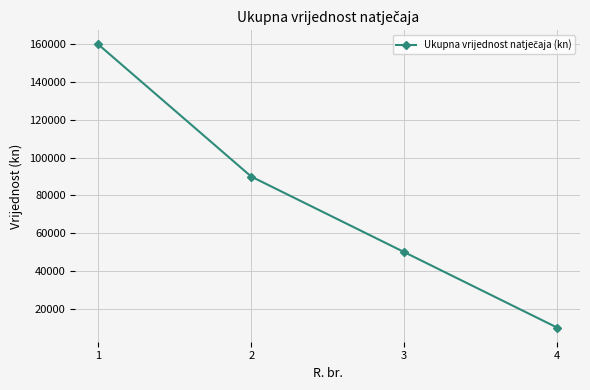

Which label corresponds to the smallest value in the chart?

4